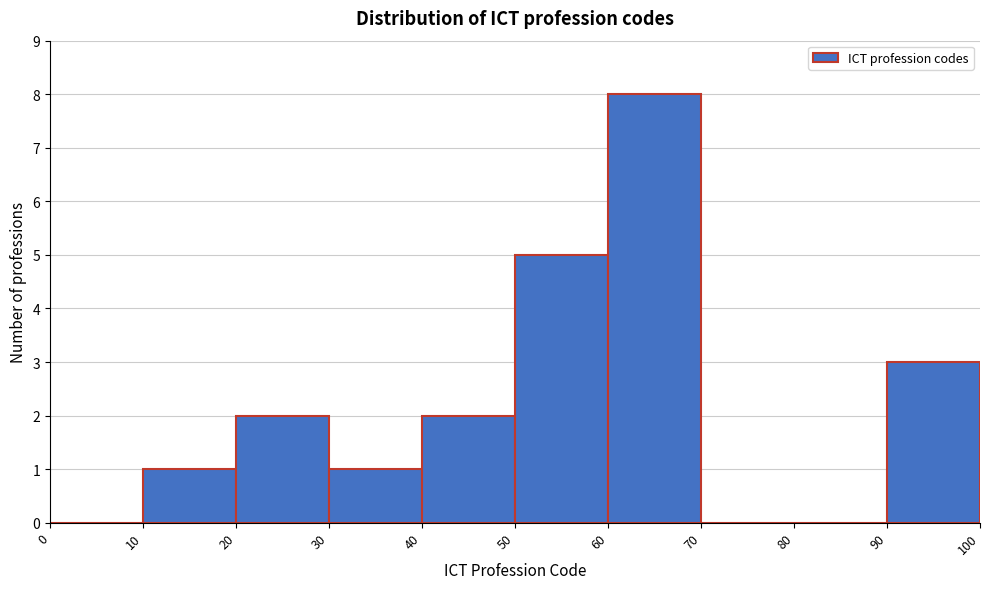

Reading left to right, transcribe this chart: for each bar, give the range it covers on the x-axis and its height. The values are not printed on the chart, so give them approximately, as read against the axis.

0 to 10: 0
10 to 20: 1
20 to 30: 2
30 to 40: 1
40 to 50: 2
50 to 60: 5
60 to 70: 8
70 to 80: 0
80 to 90: 0
90 to 100: 3